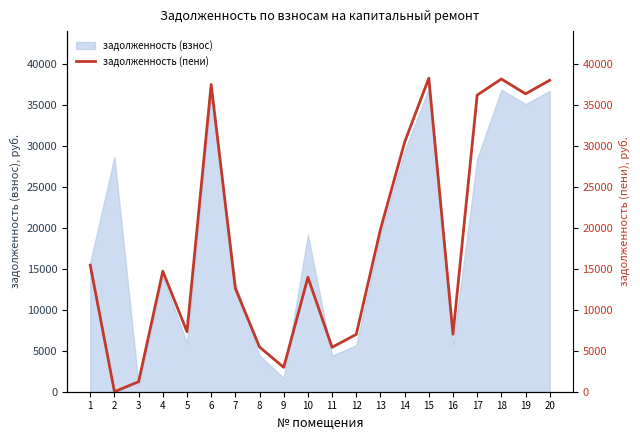

What is the change in value from 3 to 7?

+11381.6